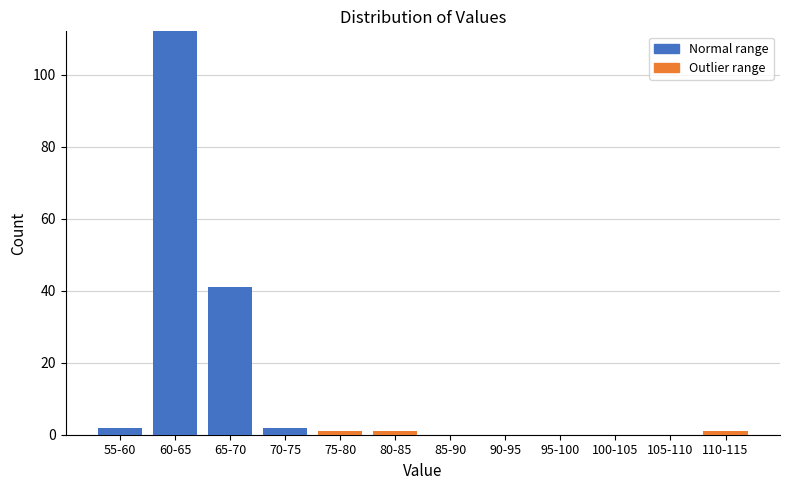

At which category is the sum across all series the highest?

60-65